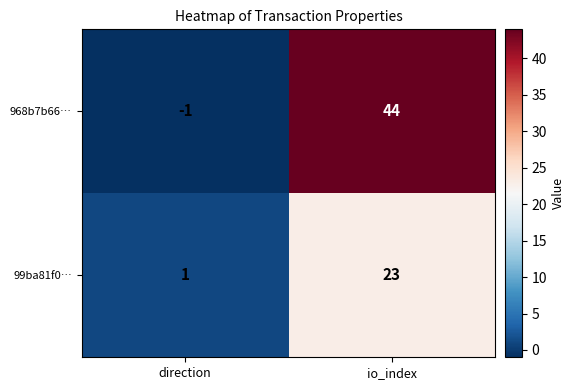

Which series changed the most between direction and io_index?

968b7b66…